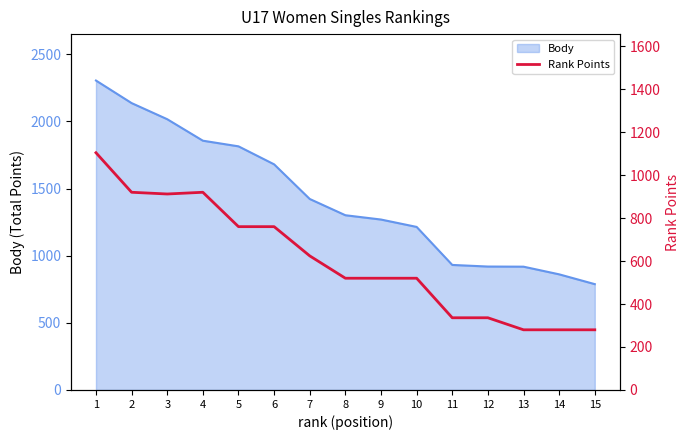

What is the lowest value of the Body series?

788